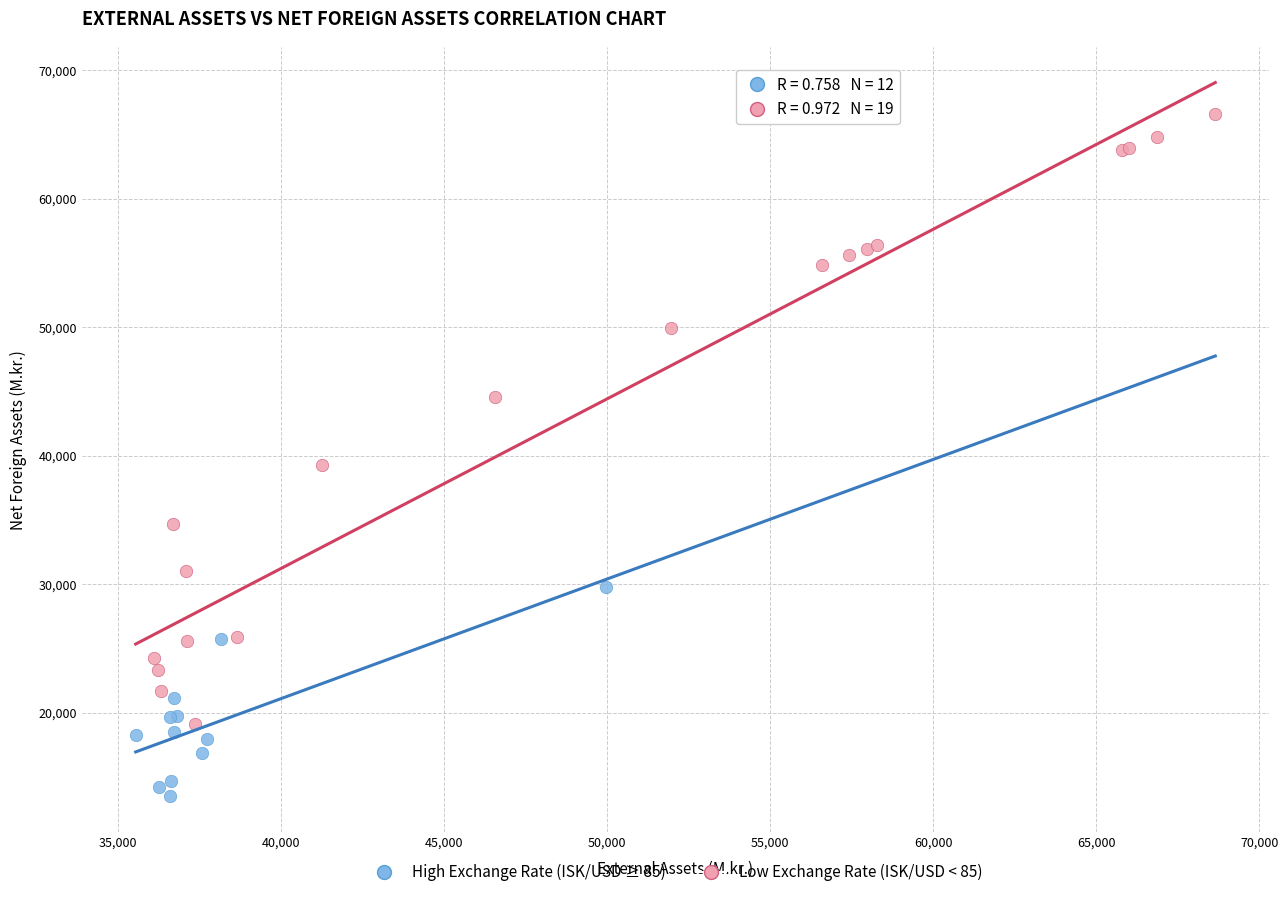

Which series has the widest spread of Y values?

Low Exchange Rate (ISK/USD < 85)